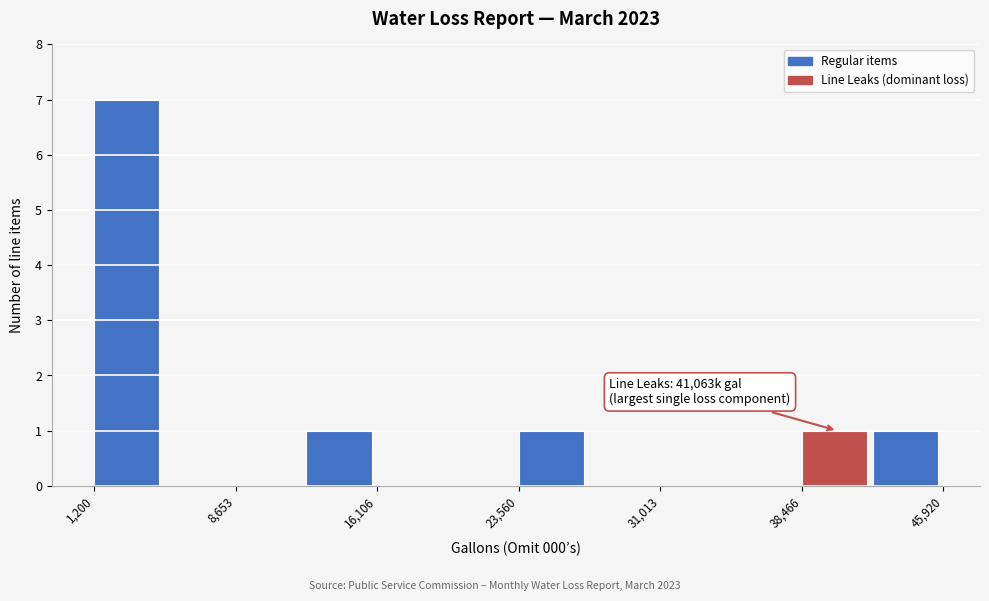

Around what value on the x-axis is the tallest bar? Give the approximate position of its centre, as read against the axis.

3000